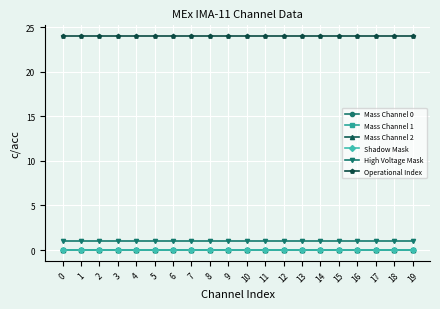

Is this an area chart (filled region under the line)?

No